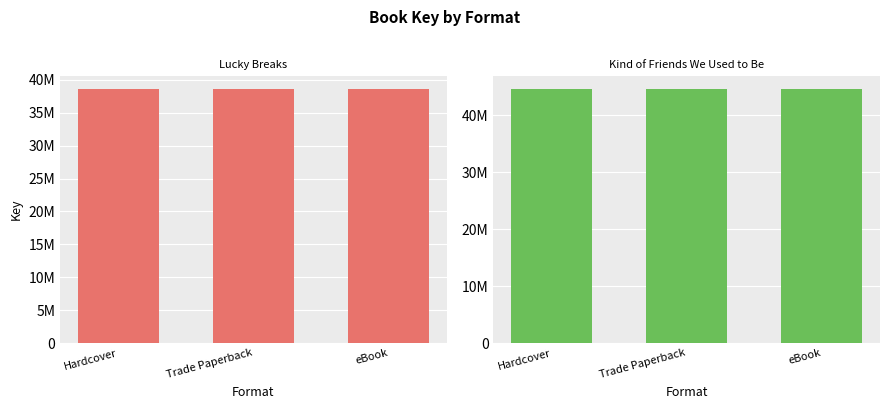

At Trade Paperback, list the series in order from smallest to largest.

Lucky Breaks, Kind of Friends We Used to Be